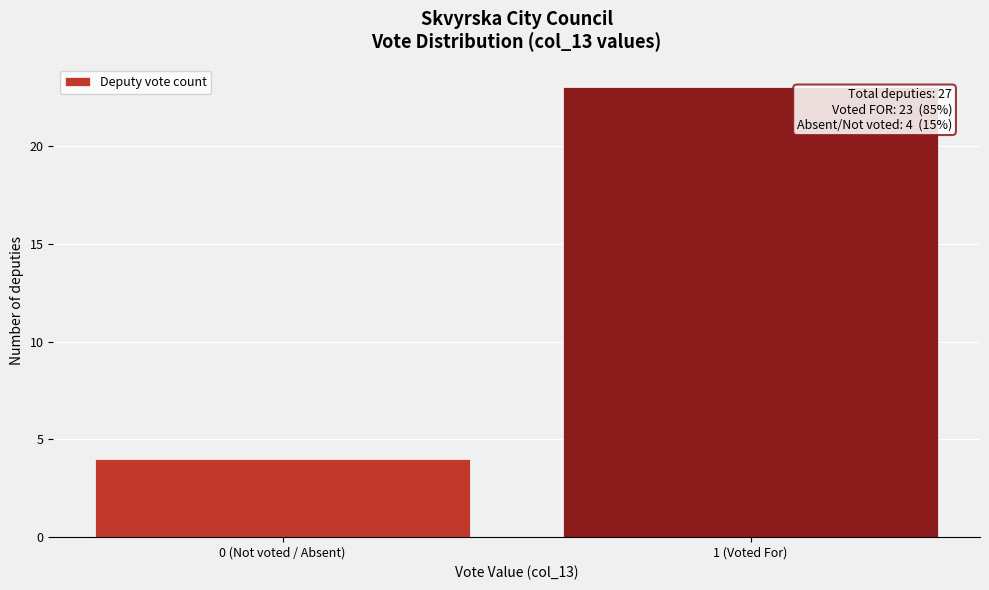

Reading right to left, transcribe all the data shown in this chart.

23	4